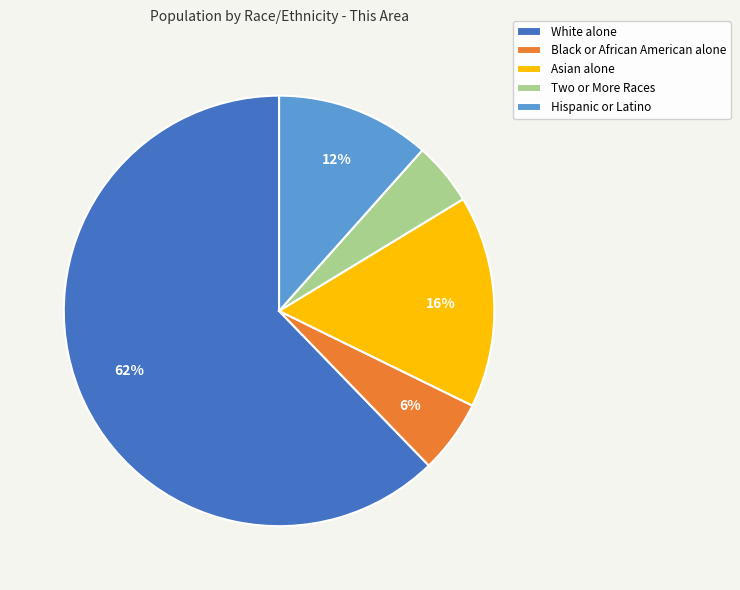

Count the number of slices in the pie.

5